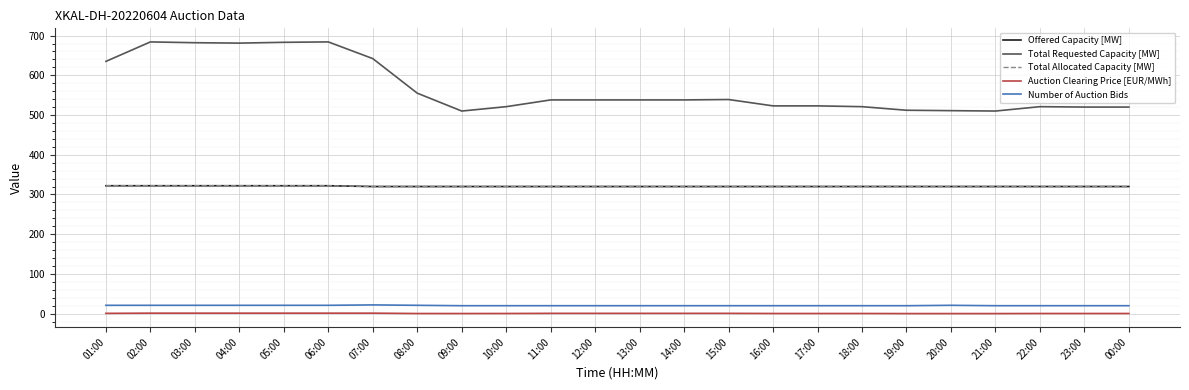

True or false: Auction Clearing Price [EUR/MWh] has a value of 0.7 at 16:00.

False